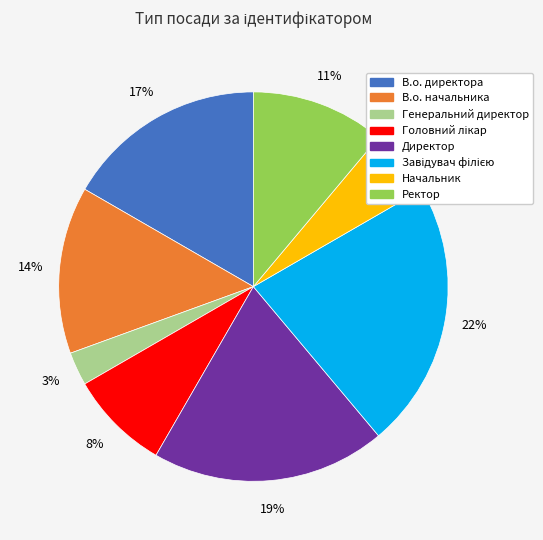

To the nearest percent, what percentage of the pie is В.о. директора?

17%